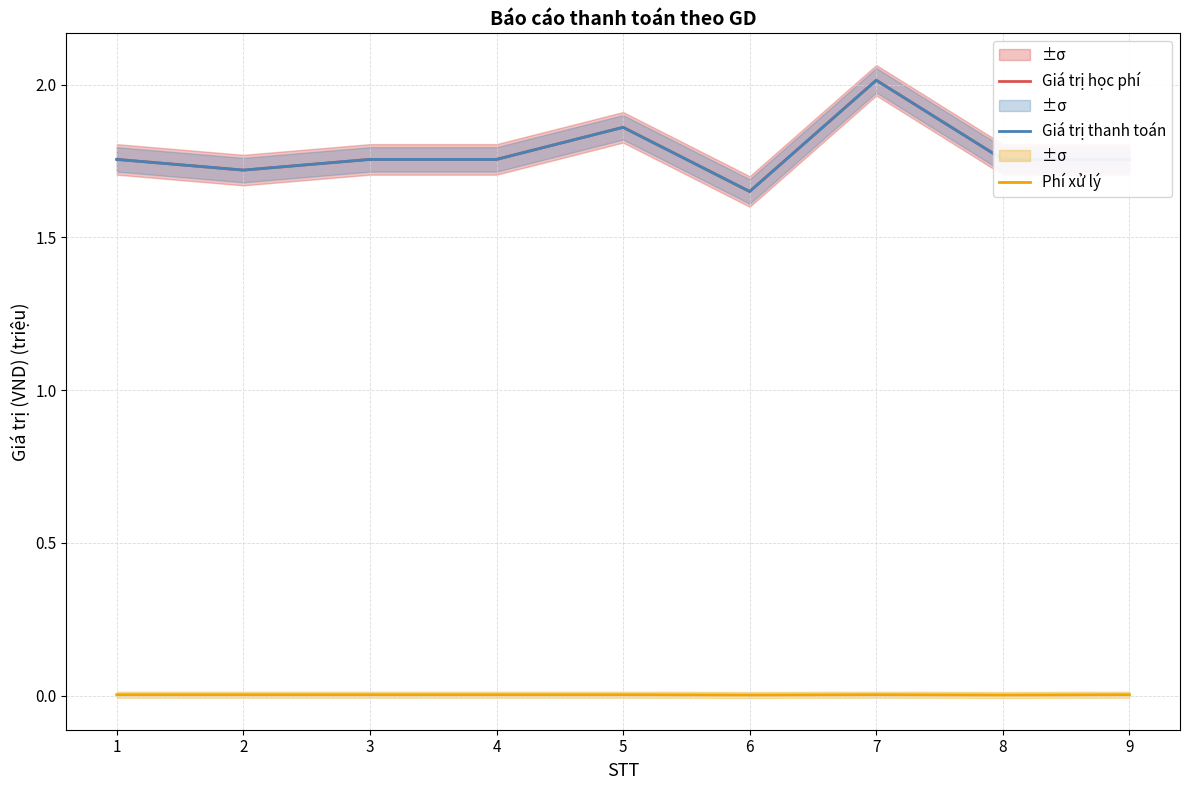

What is the difference between the second highest and minimum values in the Giá trị học phí series?

0.2